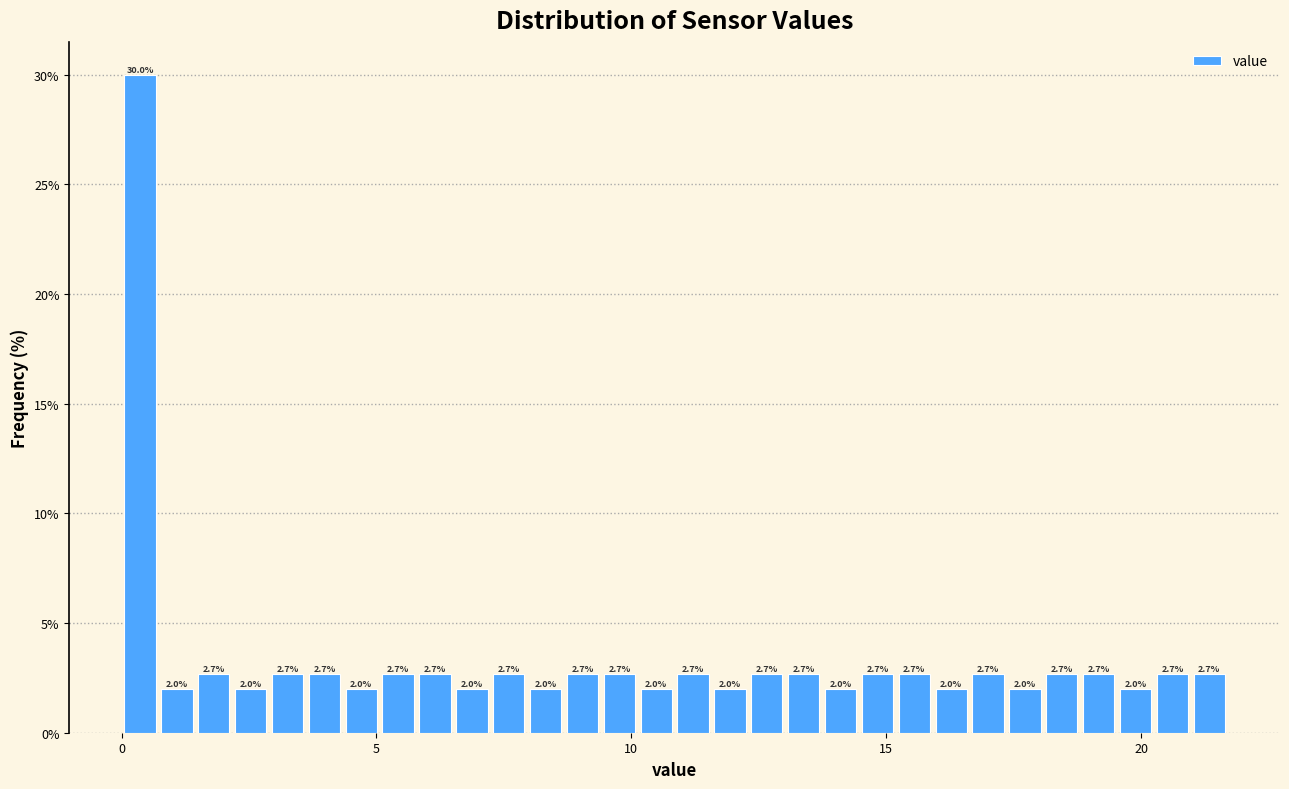

Around what value on the x-axis is the tallest bar? Give the approximate position of its centre, as read against the axis.

0.5